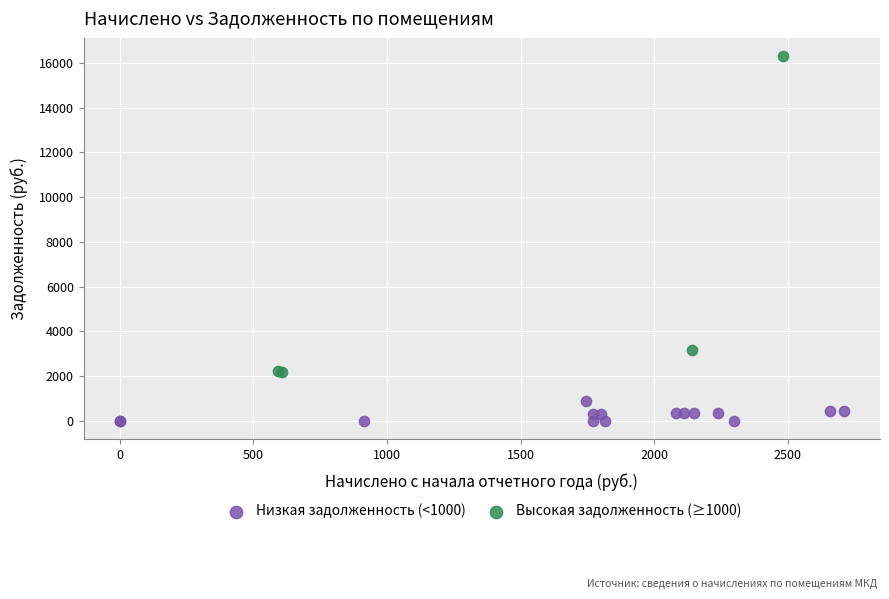

Which series reaches the minimum Y coordinate?

Низкая задолженность (<1000)